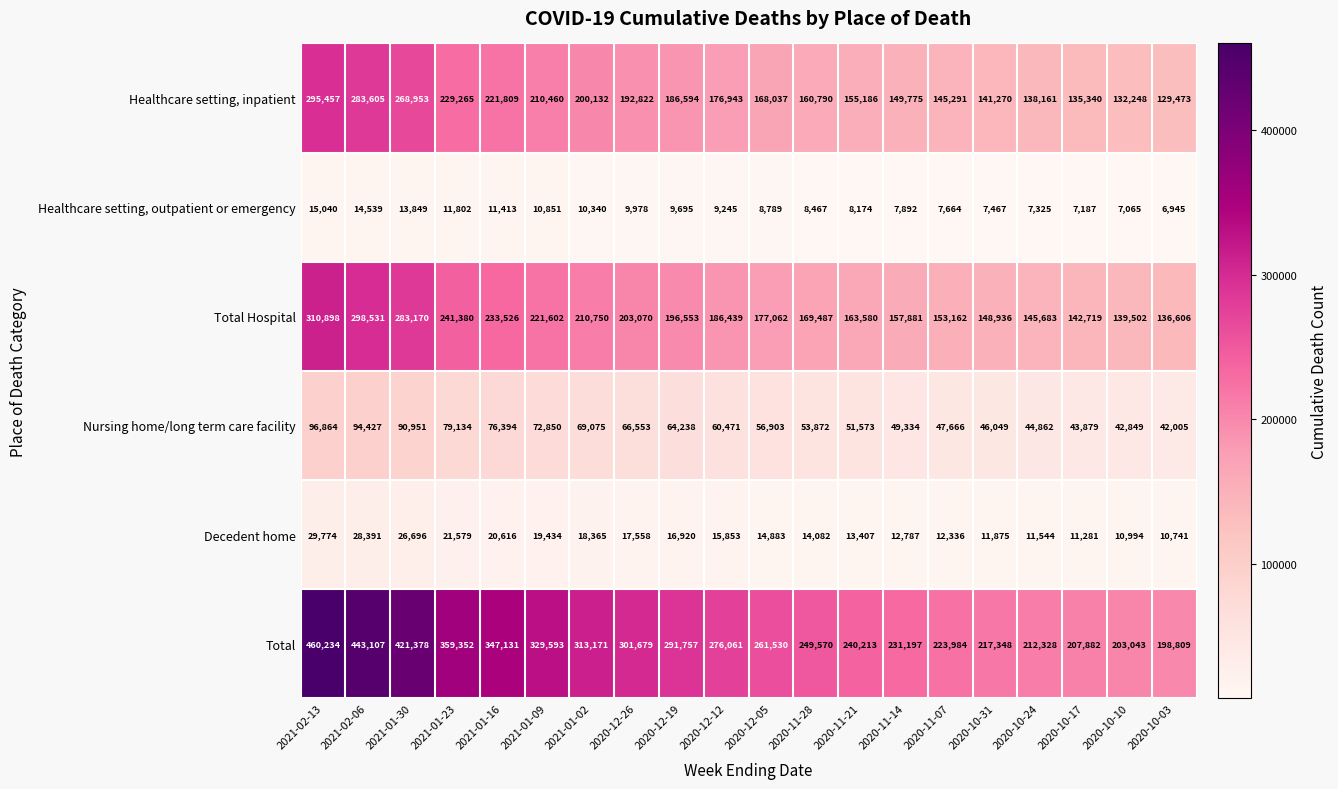

What value does the Healthcare setting, inpatient series have at 2021-01-09?

210460